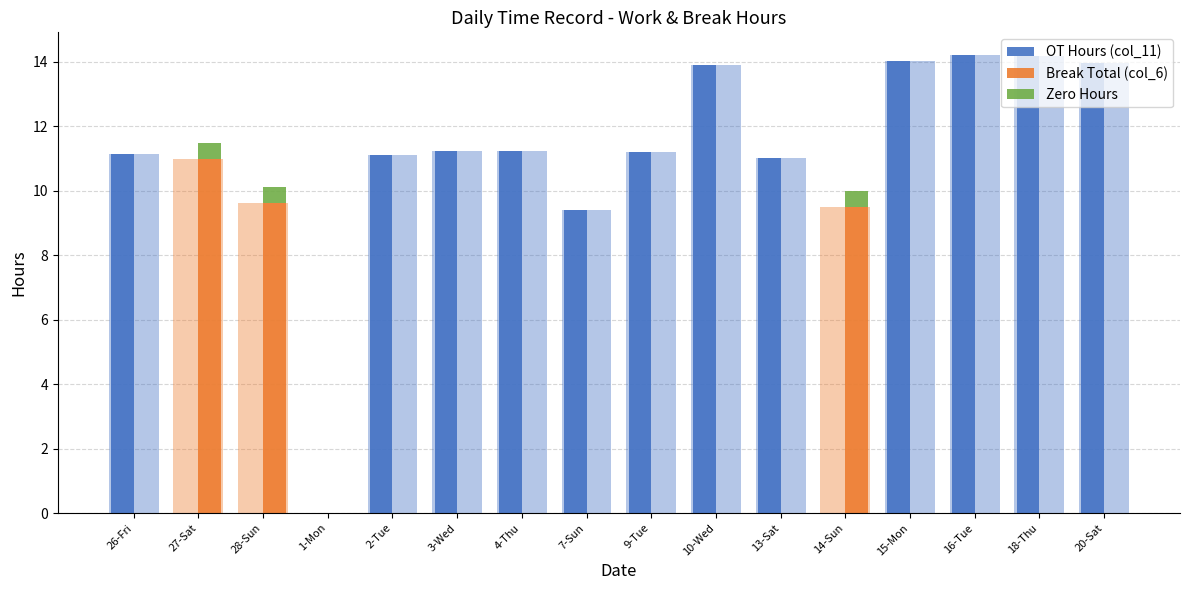

At which label does OT Hours (col_11) first exceed 11?

26-Fri